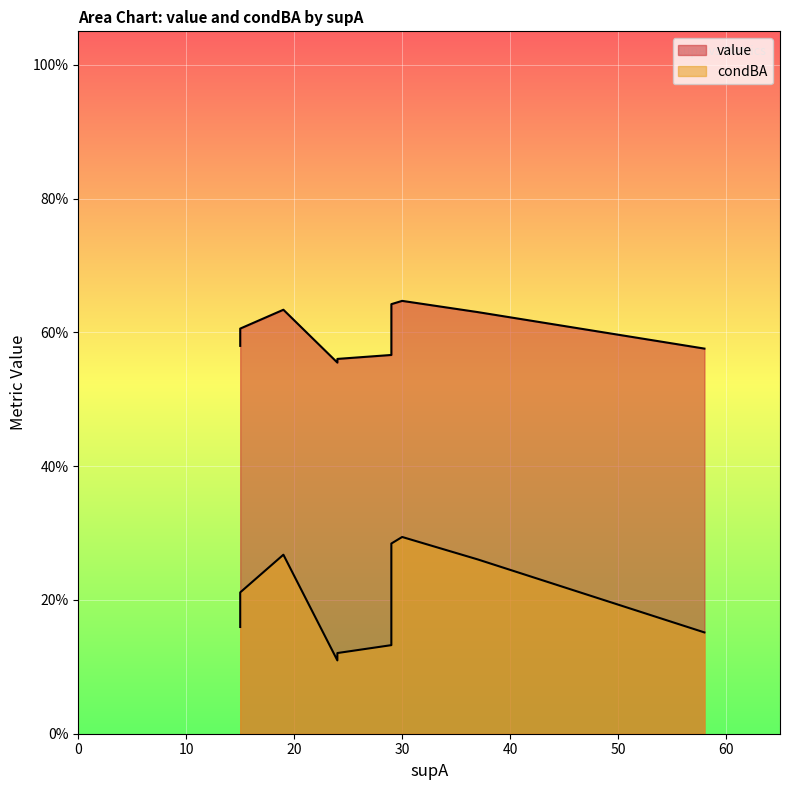

What is the lowest value of the condBA series?

0.1